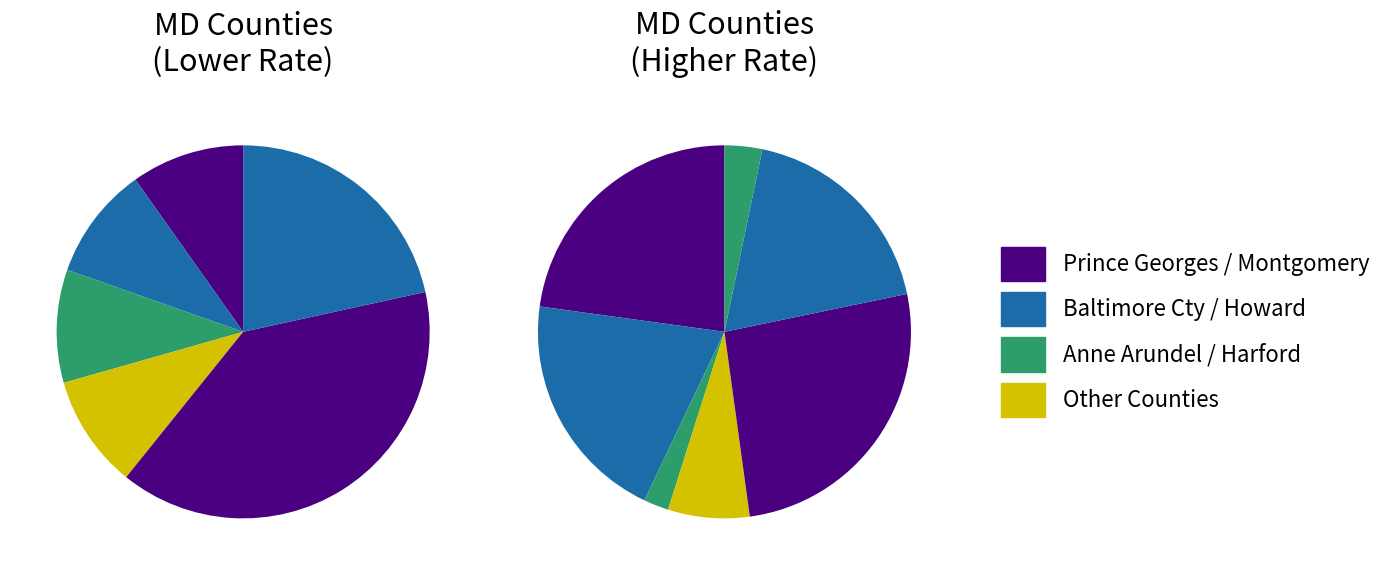

Which category has the biggest portion of the pie?

Prince Georges County